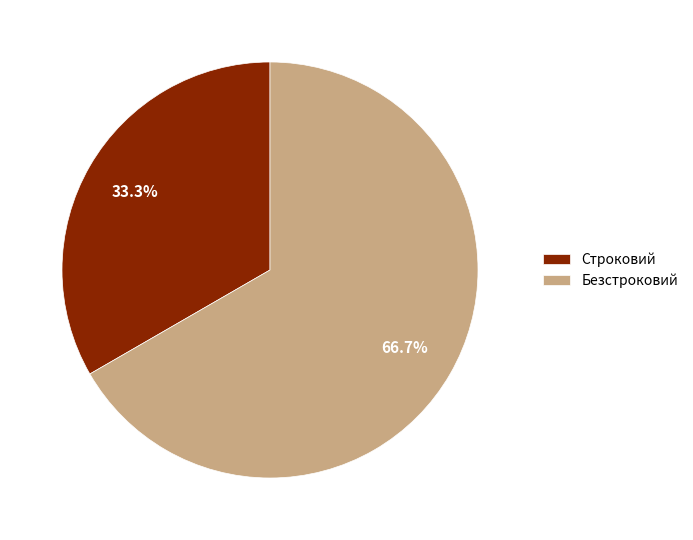

How many slices are in this pie chart?

2